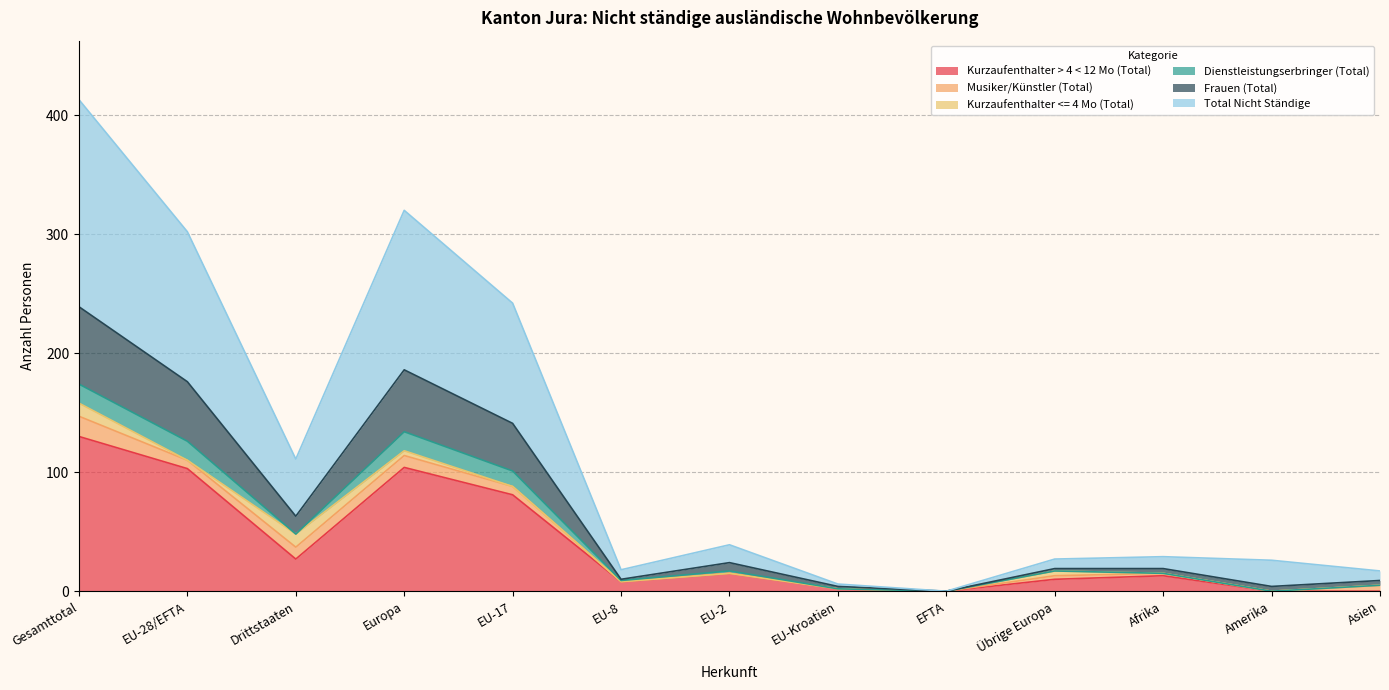

What are all the series names shown in the legend?

Kurzaufenthalter > 4 < 12 Mo (Total), Musiker/Künstler (Total), Kurzaufenthalter <= 4 Mo (Total), Dienstleistungserbringer (Total), Frauen (Total), Total Nicht Ständige